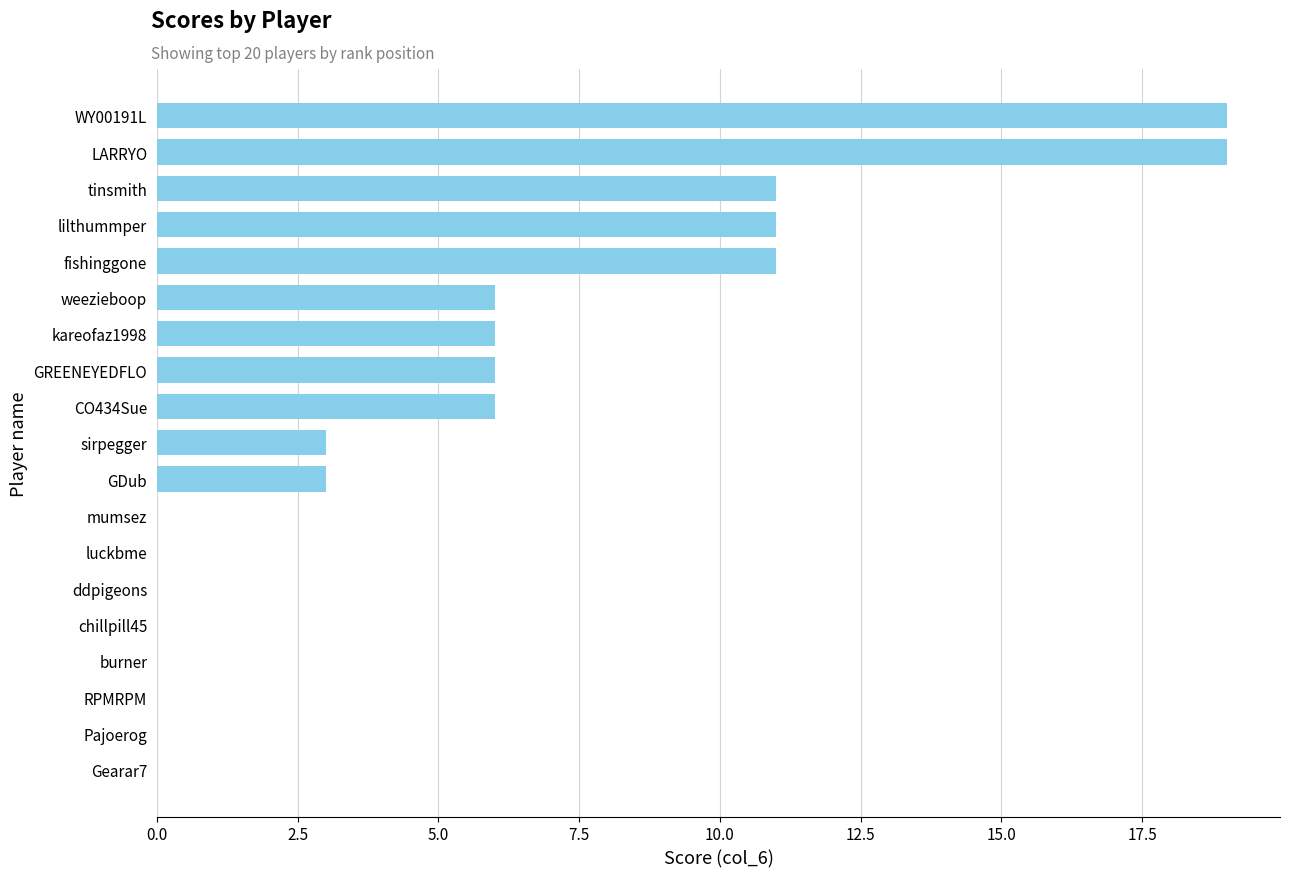

Reading top to bottom, transcribe all the data shown in this chart.

WY00191L=19	LARRYO=19	tinsmith=11	lilthummper=11	fishinggone=11	weezieboop=6	kareofaz1998=6	GREENEYEDFLO=6	CO434Sue=6	sirpegger=3	GDub=3	mumsez=0	luckbme=0	ddpigeons=0	chillpill45=0	burner=0	RPMRPM=0	Pajoerog=0	Gearar7=0